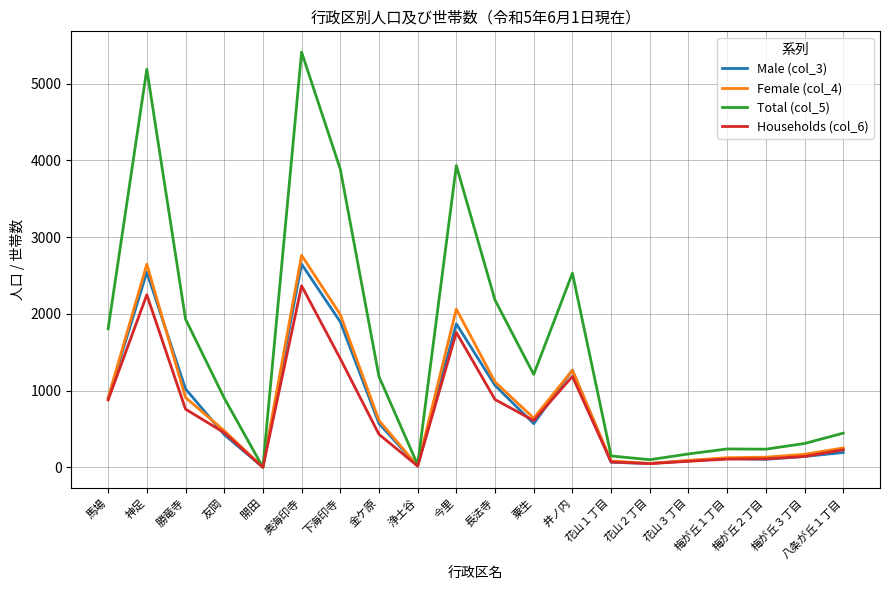

Is it true that Total (col_5) equals 2529 at 井ノ内?

True